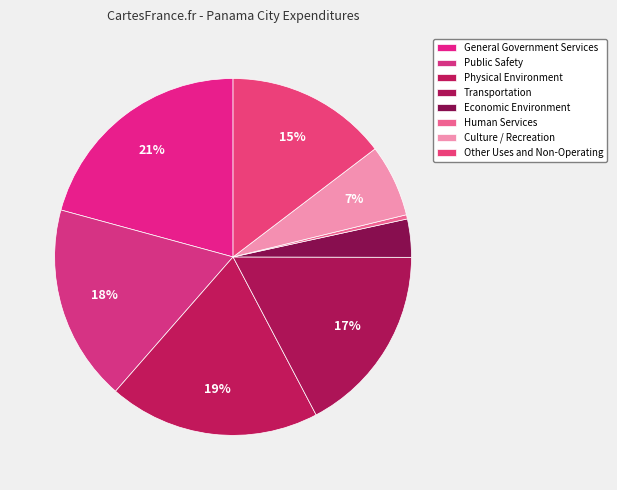

What is the ratio of the value at General Government Services to the value at Public Safety?

1.2